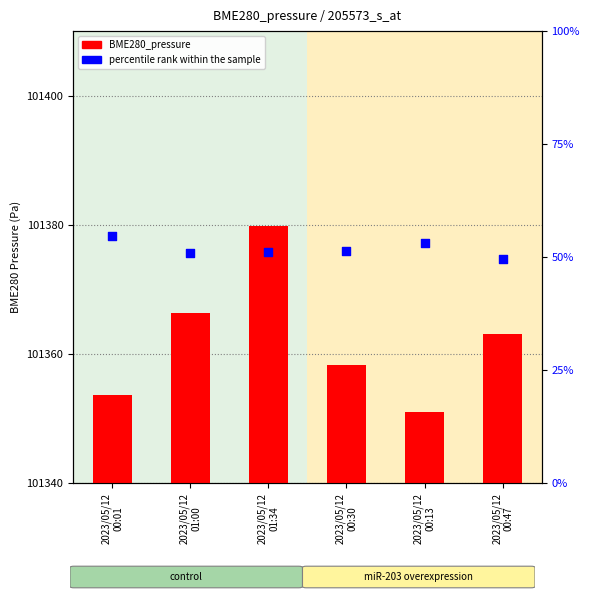

At how many categories does at least one series exceed 23248?

6